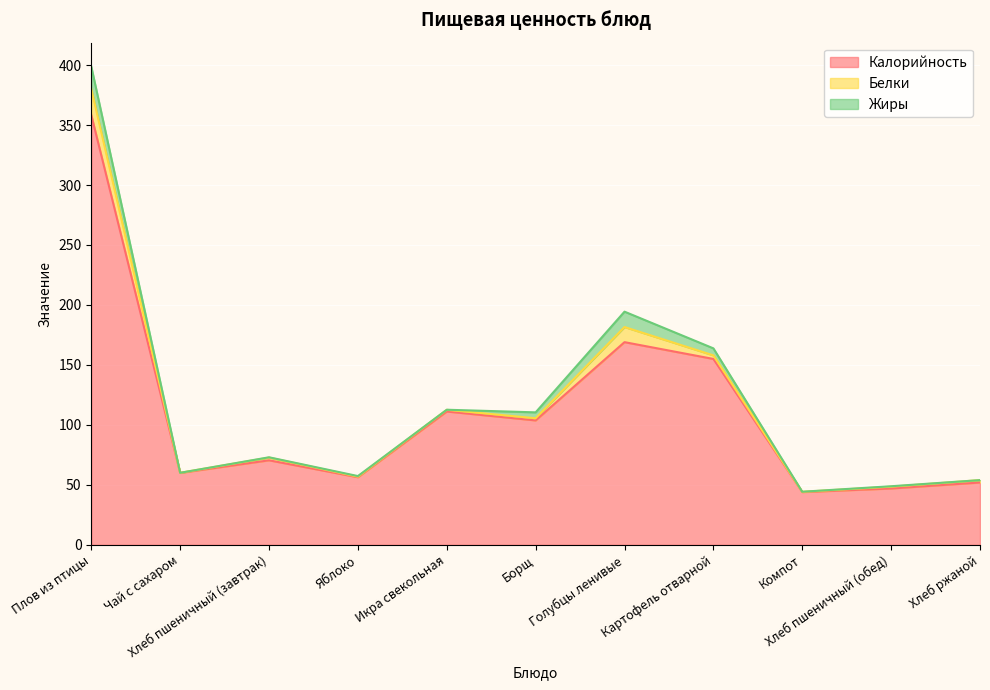

Between which two adjacent categories do Жиры and Белки first intersect?

Икра свекольная and Борщ